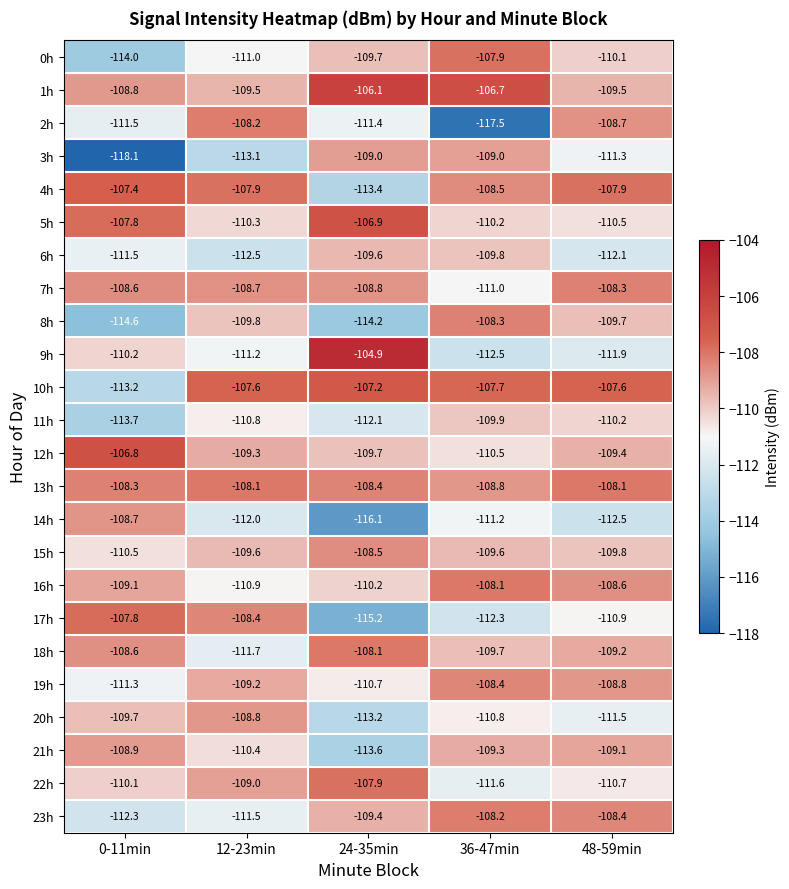

The value of 5h at 12-23min is -110.3. True or false?

True